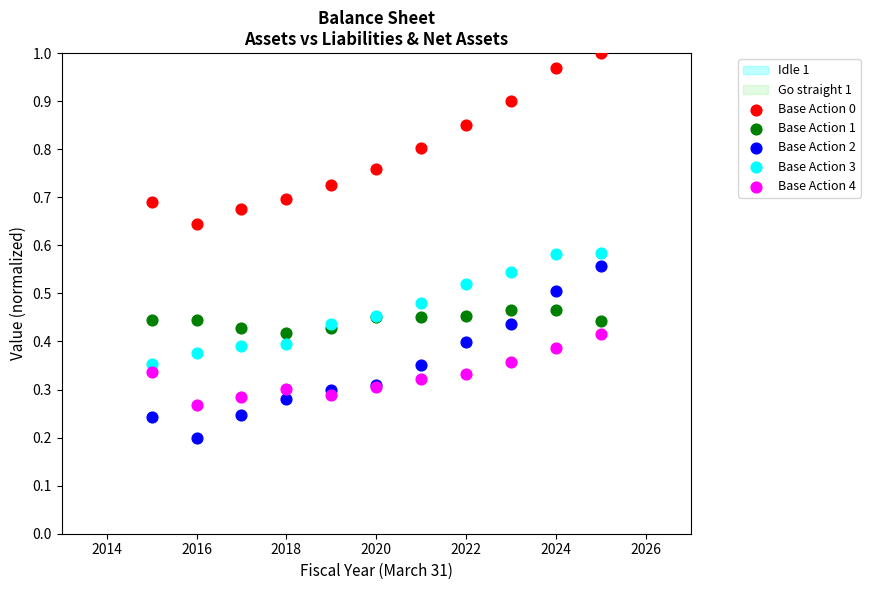

Which series has the widest spread of Y values?

Base Action 2